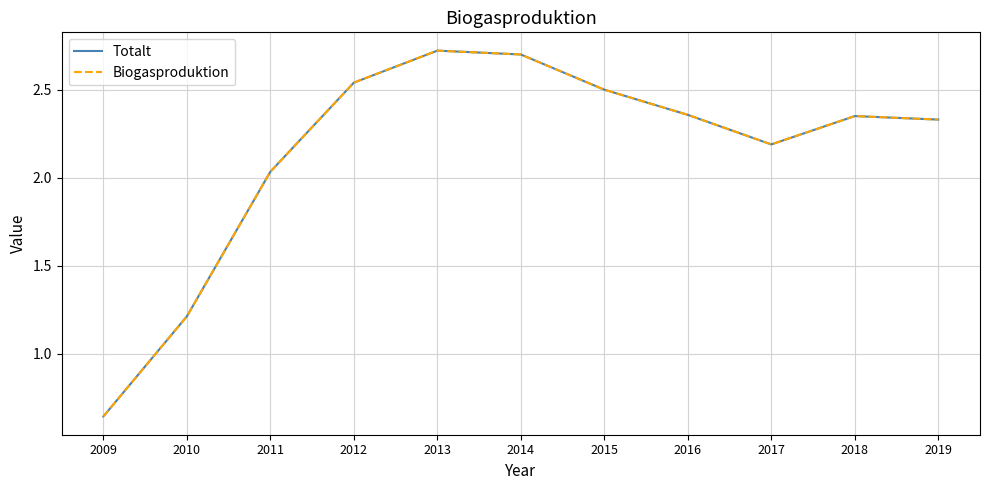

Which series changed the most between 2009 and 2016?

Totalt